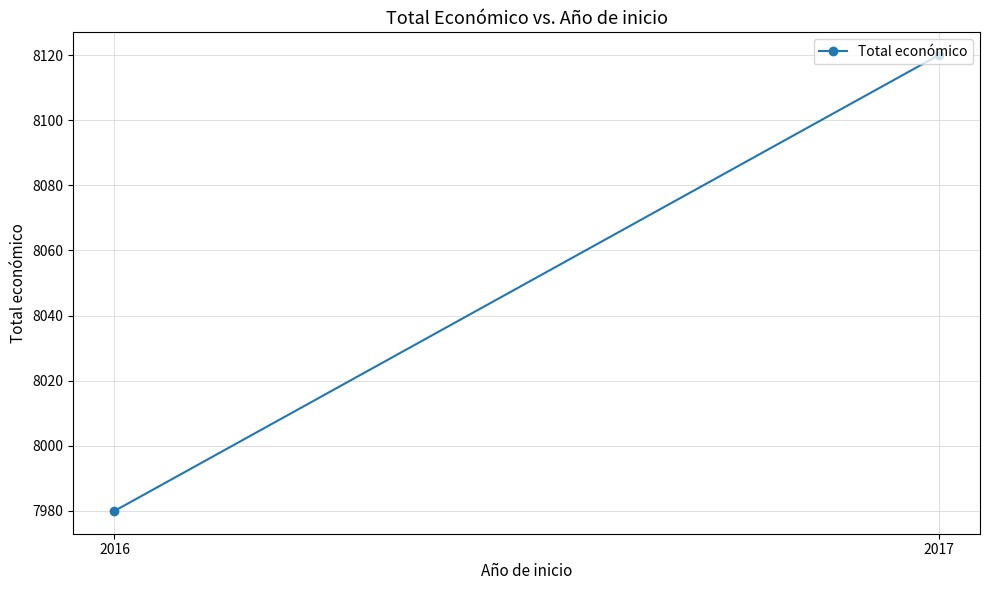

What is the sum of the values at 2016 and 2017?

16100